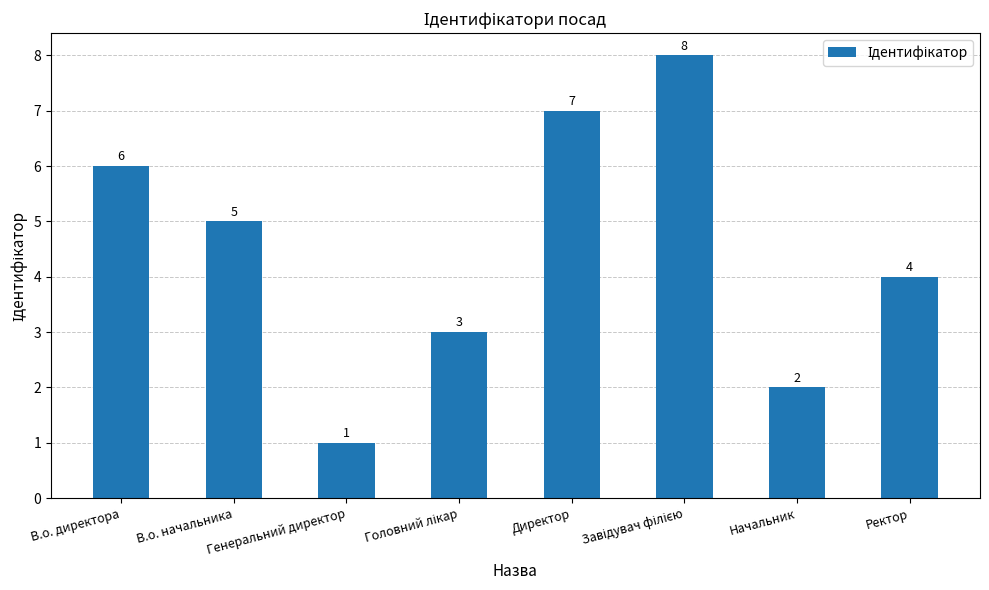

What is the maximum value shown in the chart?

8